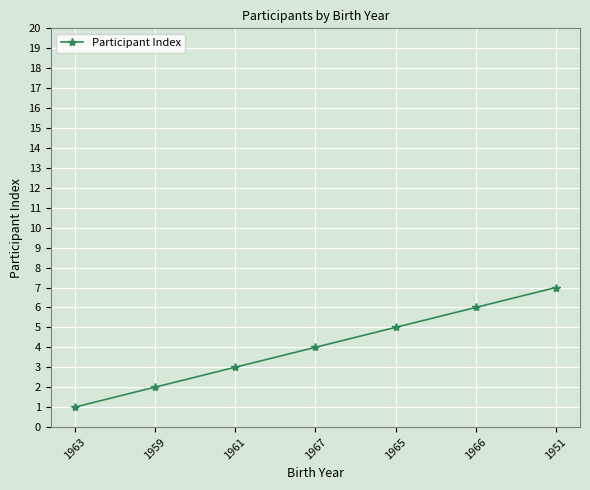

True or false: the data has more than 1 interior local peaks.

False